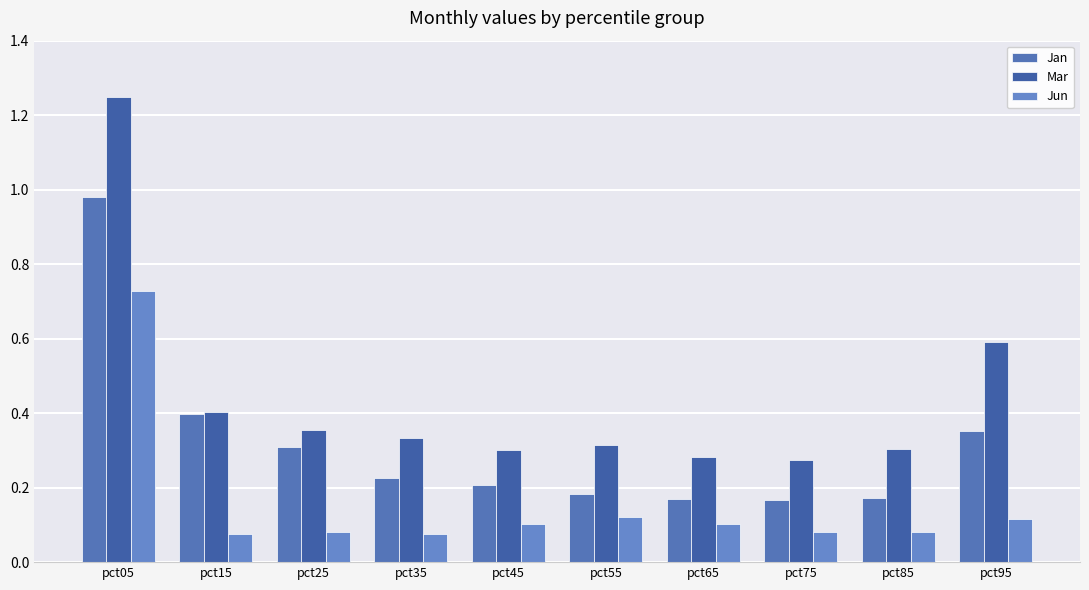

Reading left to right, extract all data points from this chart.

Jan: 1.0	0.4	0.3	0.2	0.2	0.2	0.2	0.2	0.2	0.4
Mar: 1.2	0.4	0.4	0.3	0.3	0.3	0.3	0.3	0.3	0.6
Jun: 0.7	0.1	0.1	0.1	0.1	0.1	0.1	0.1	0.1	0.1